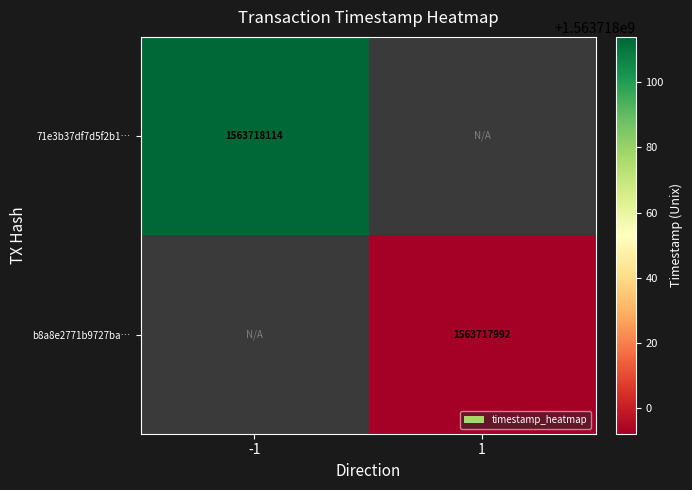

What is the sum of the 71e3b37df7d5f2b11f4050e128cef06d000275b values at 1 and -1?

1563718114